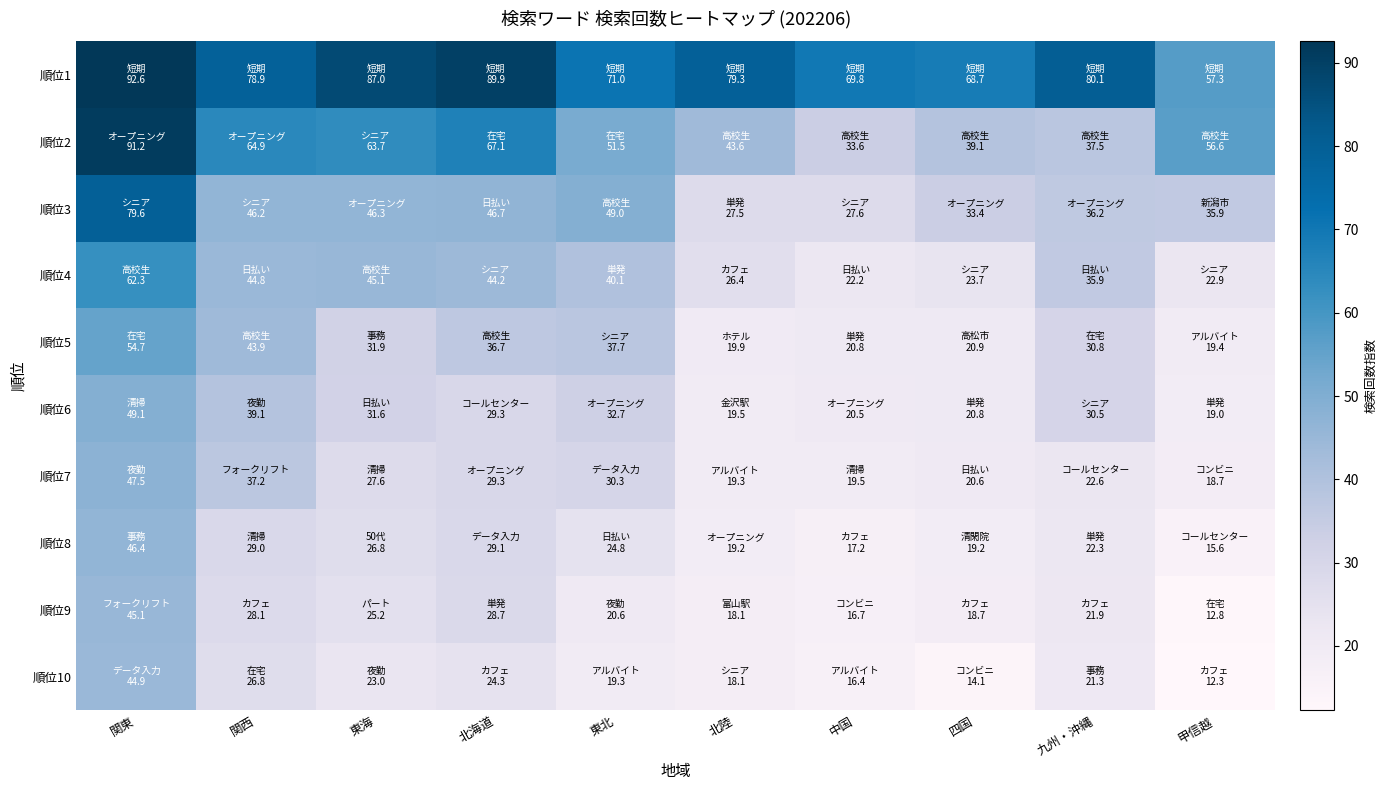

Which category has the lowest value across all series?

甲信越